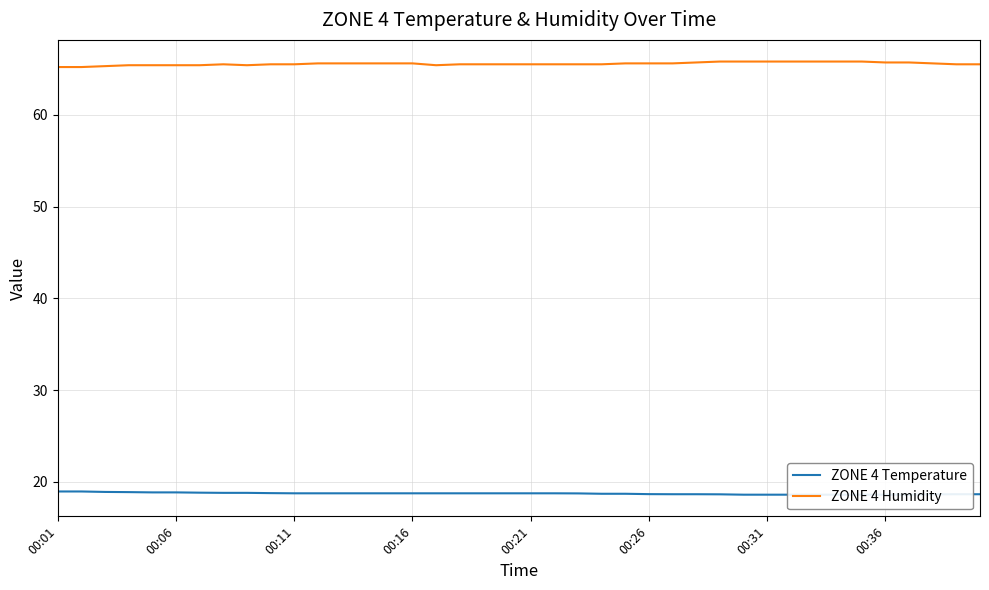

Which series has the widest spread of values?

ZONE 4 Humidity